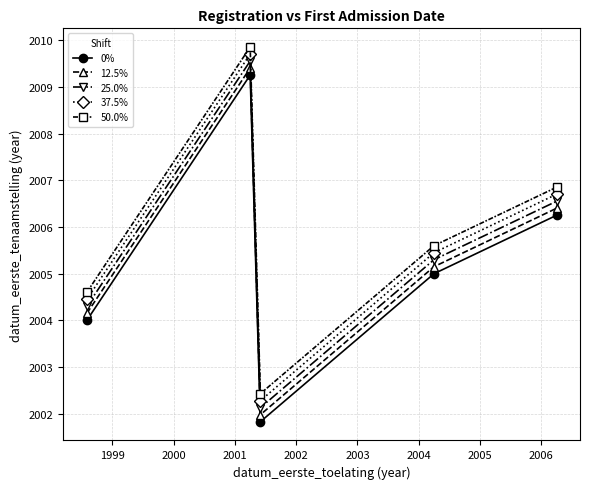

True or false: 37.5% and 0% cross at least once.

False